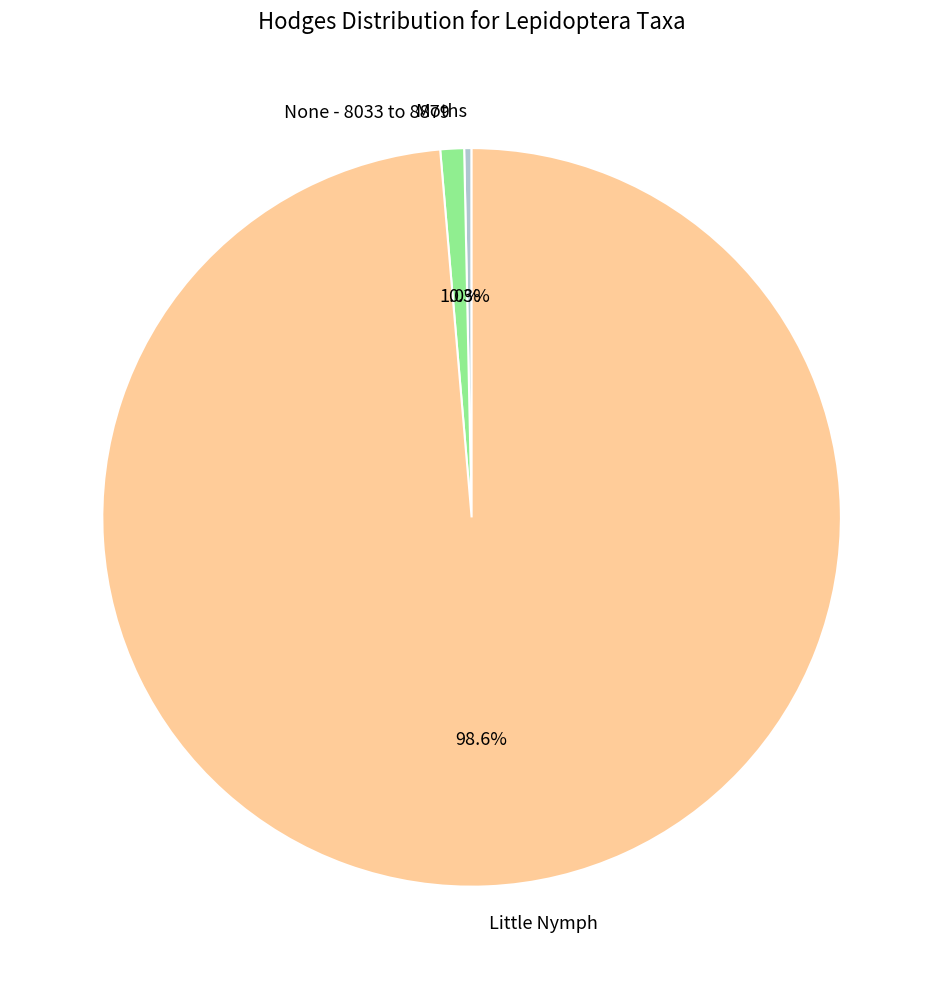

What portion of the pie excludes None - 8033 to 8879?

99.0%